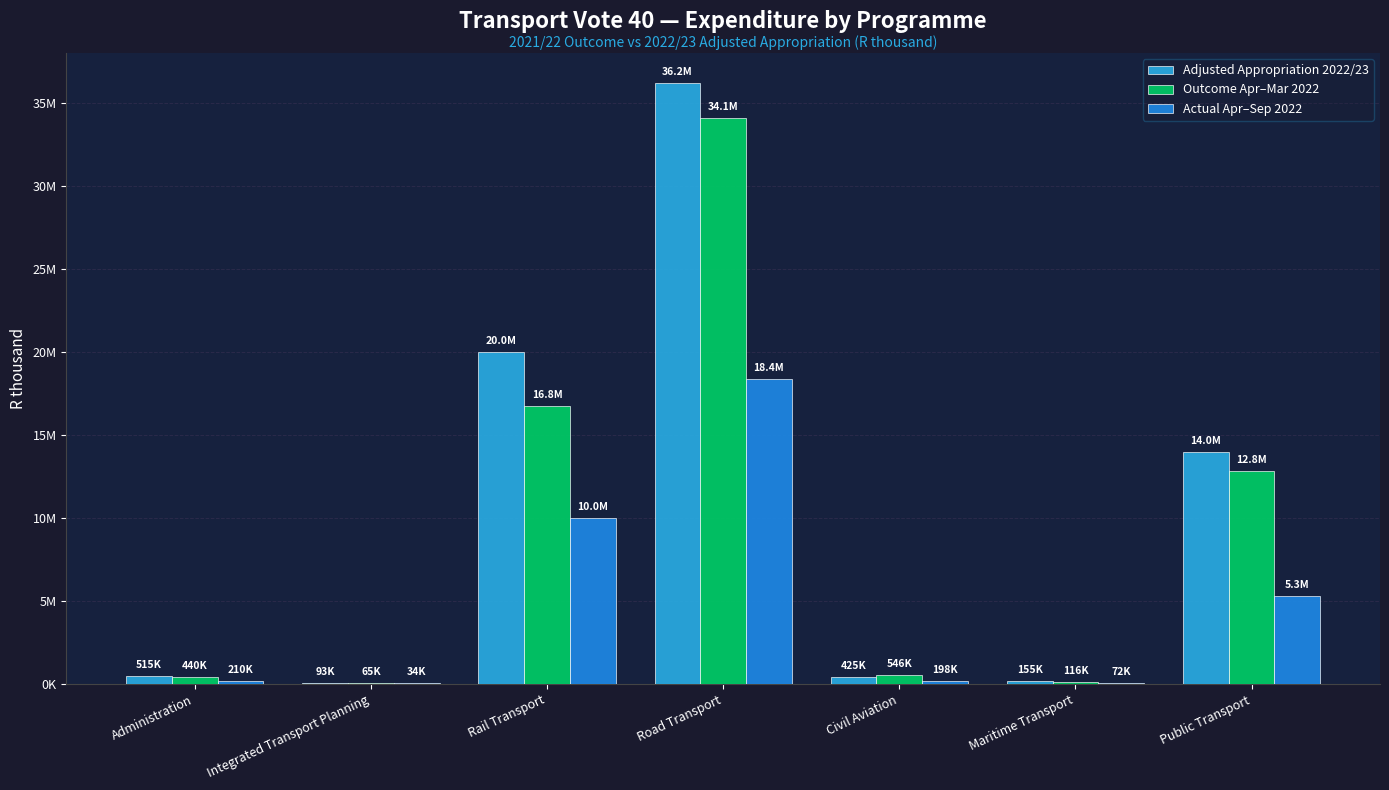

True or false: Outcome Apr–Mar 2022 has a value of 16768179 at Rail Transport.

True